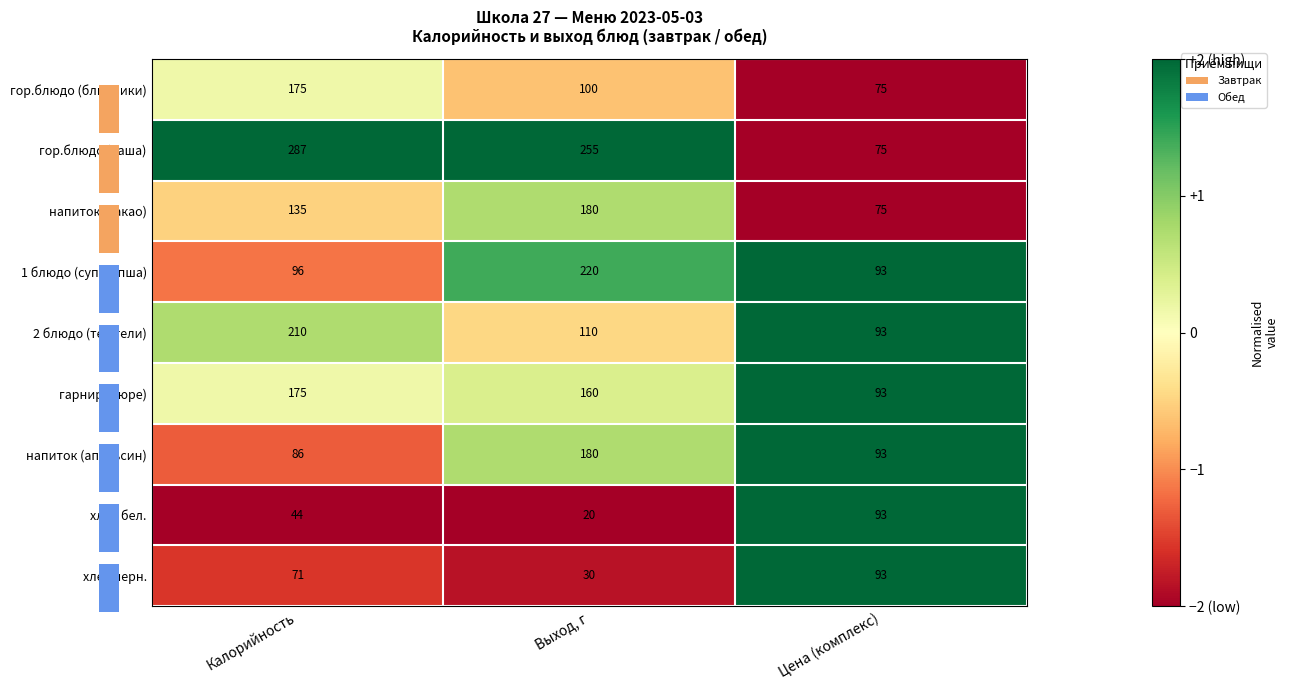

Where does the 2 блюдо (тефтели) series first go above 110?

Калорийность